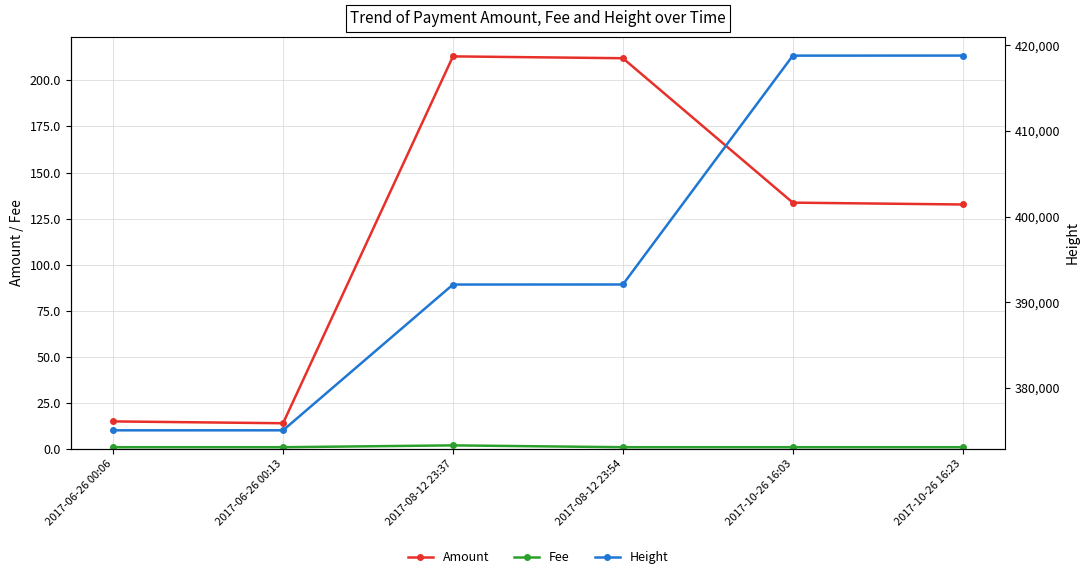

The Fee series shows 0.5 at 2017-06-26 00:13. True or false?

False